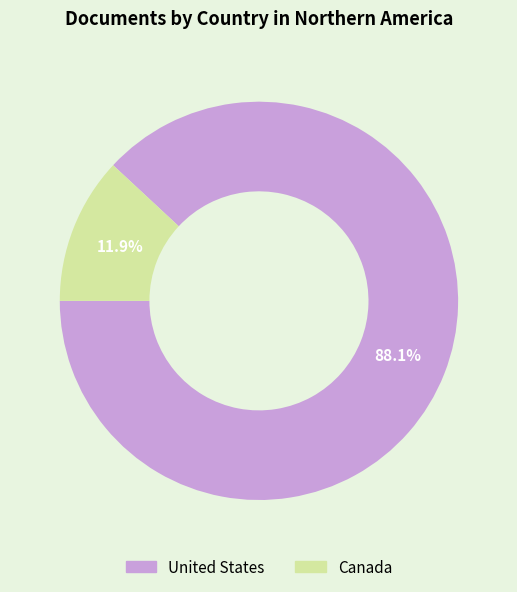

What percentage is NOT represented by United States?

11.9%